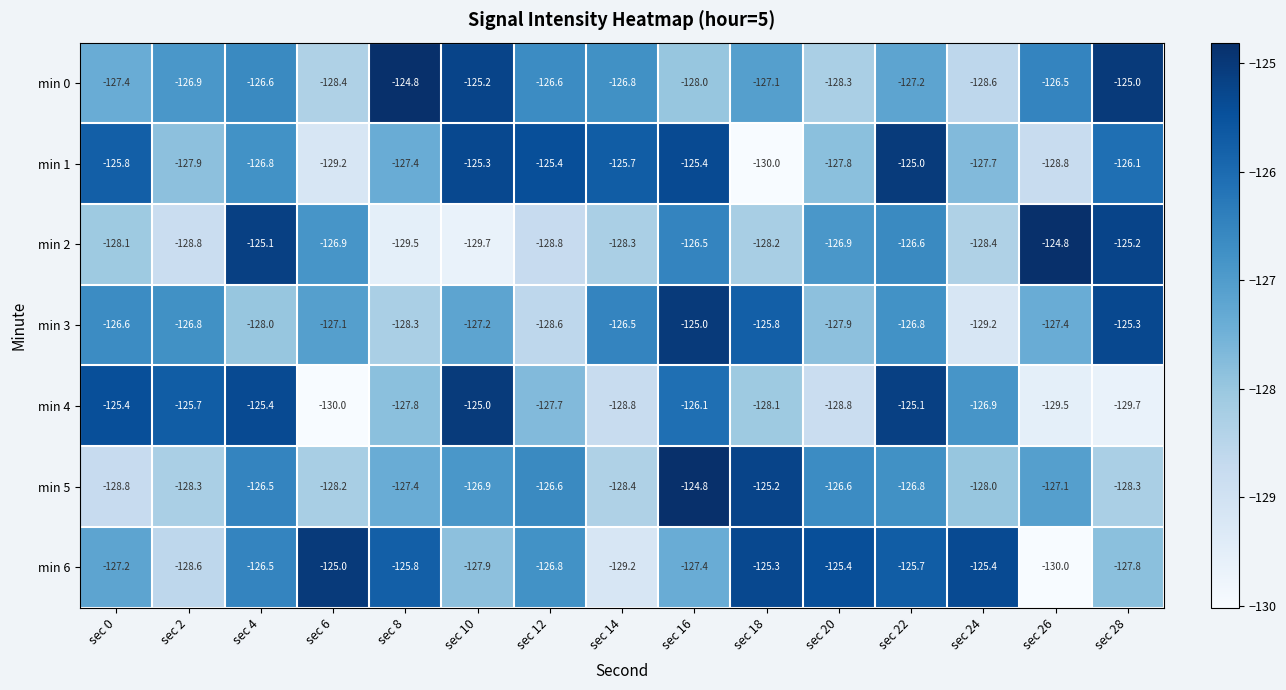

What is the smallest value displayed?

-130.0